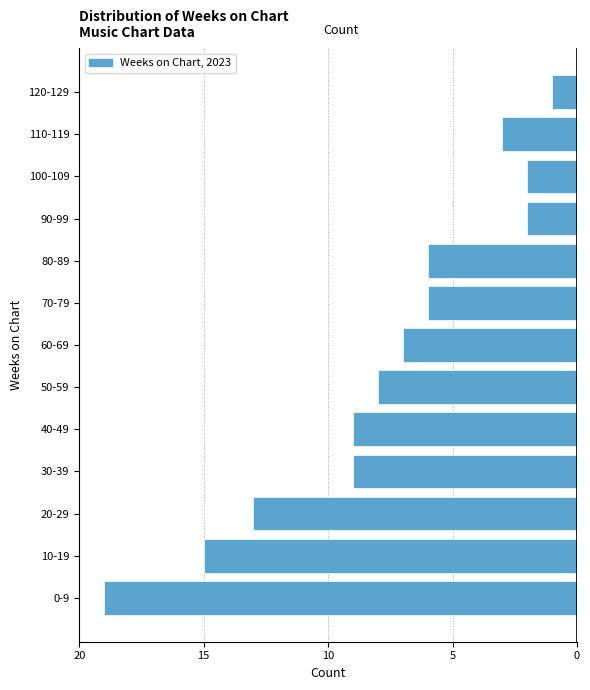

Does the chart contain any negative values?

Yes